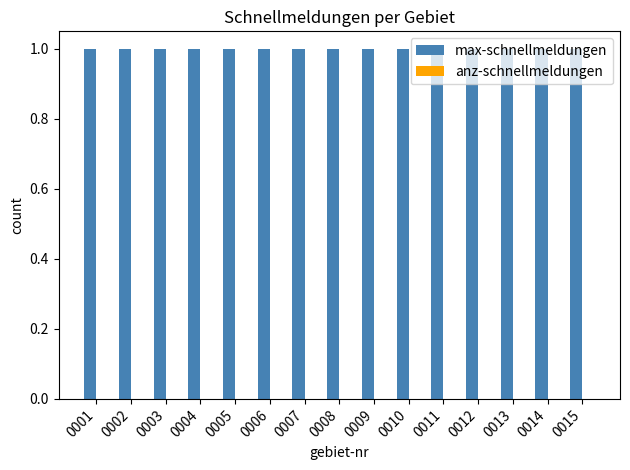

Rank the series at 0012 from highest to lowest value.

max-schnellmeldungen, anz-schnellmeldungen